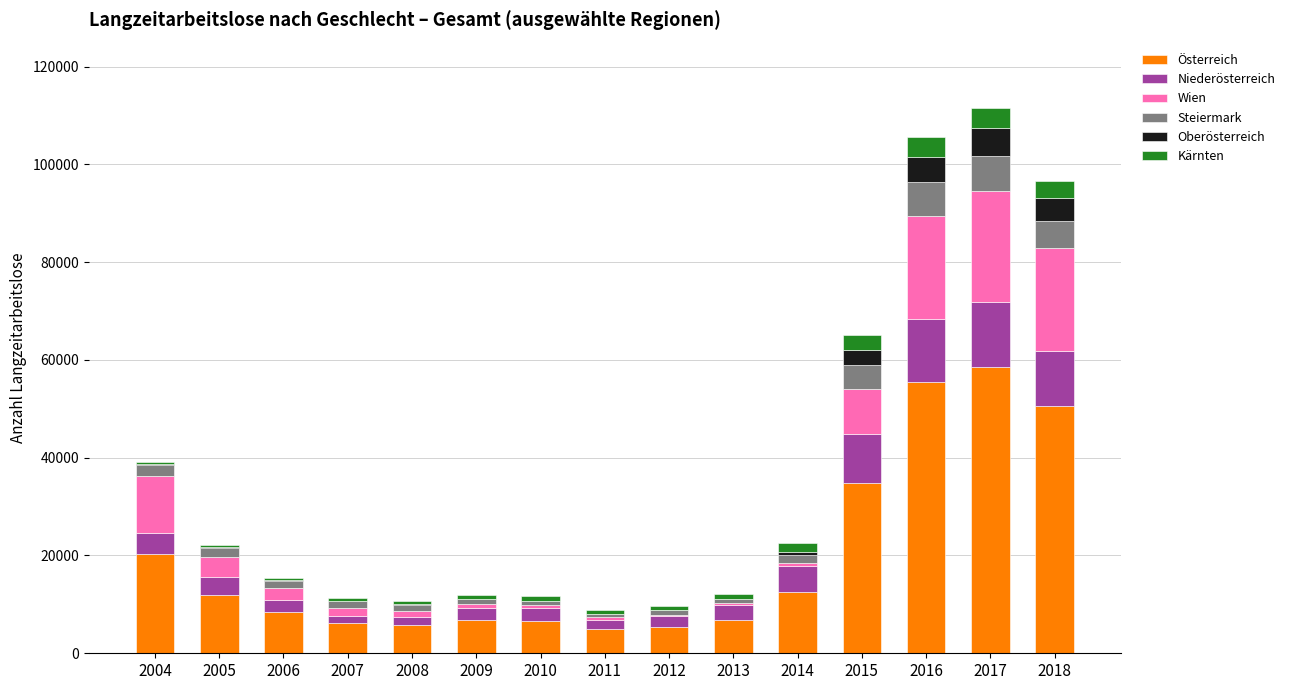

What is the sum of all Österreich values?

294999